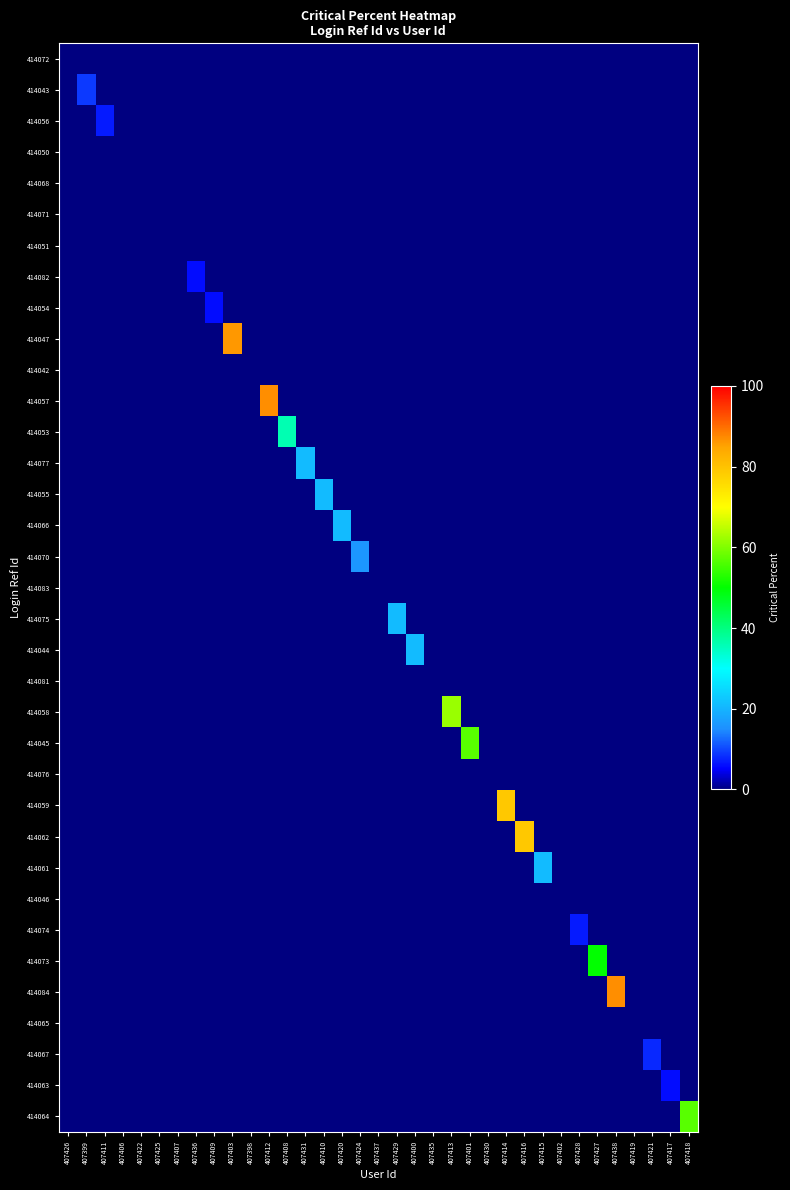

Rank the series by their maximum value, from lowest to highest.

414072, 414050, 414068, 414071, 414051, 414042, 414083, 414081, 414076, 414046, 414065, 414082, 414054, 414063, 414056, 414074, 414067, 414043, 414070, 414077, 414055, 414066, 414075, 414044, 414061, 414053, 414073, 414045, 414064, 414058, 414059, 414062, 414047, 414057, 414084